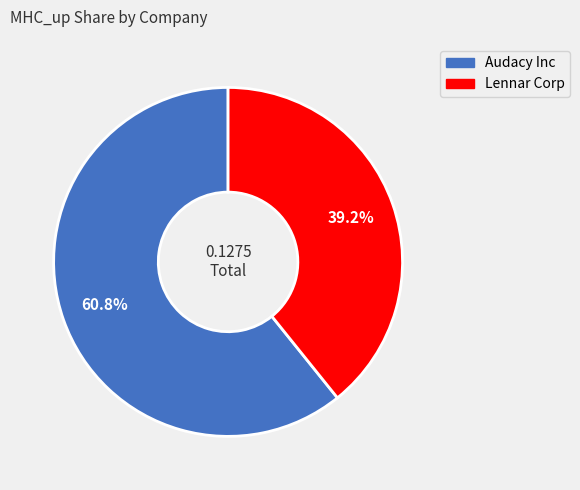

Rank the categories by value from highest to lowest.

Audacy Inc, Lennar Corp